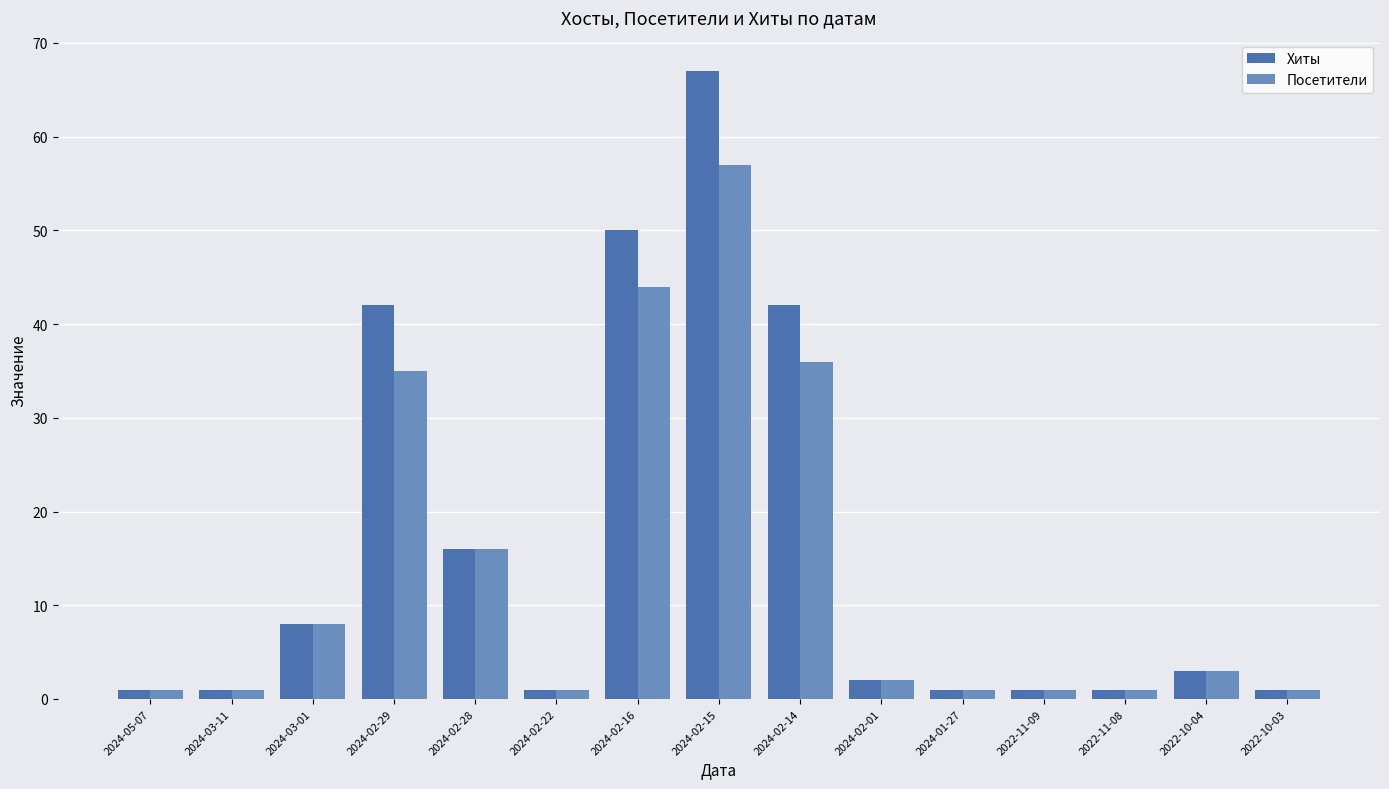

What is the difference between the maximum and minimum values in the Посетители series?

56